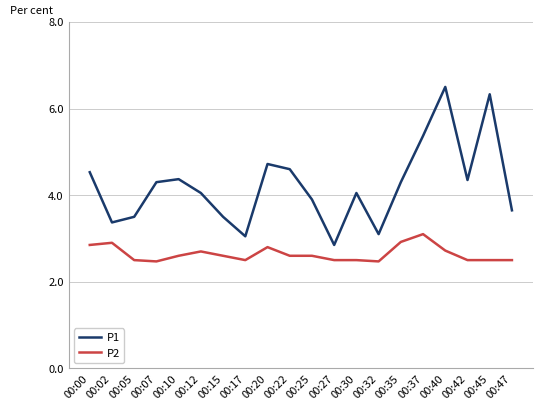

The P1 series shows 2.9 at 00:27. True or false?

True